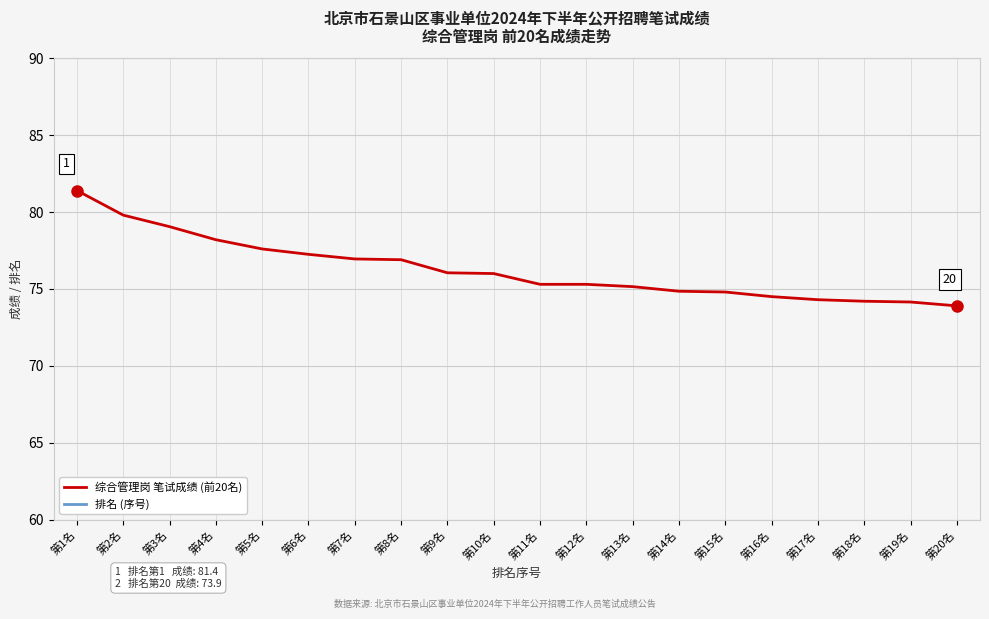

Does the chart display data point markers on the line(s)?

No